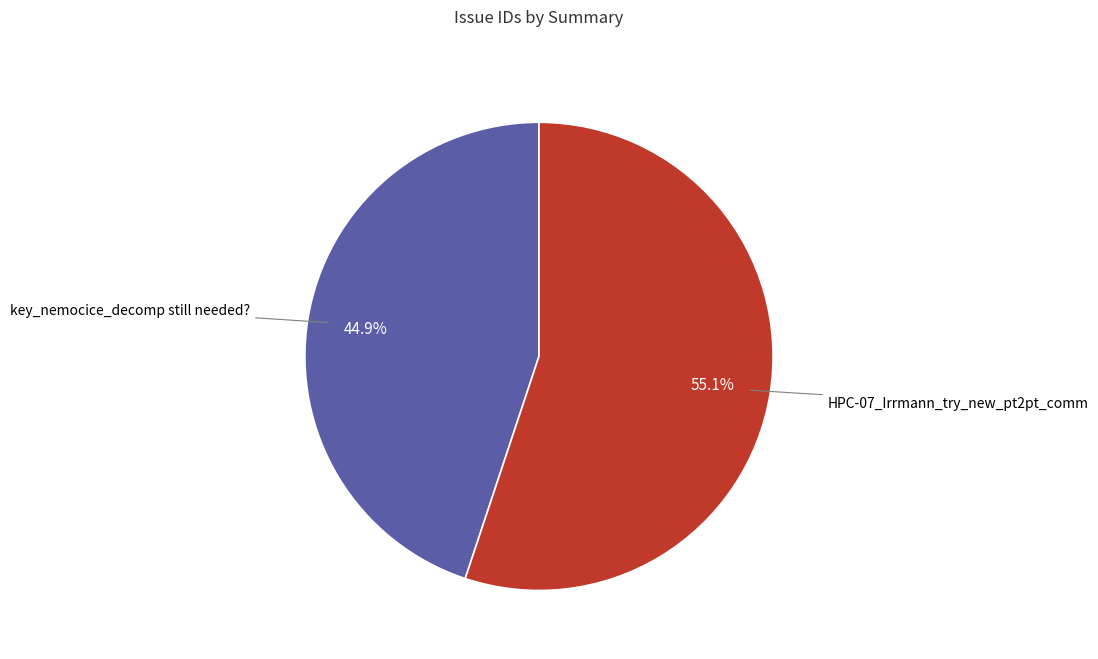

Is there any slice that represents more than half of the pie?

Yes